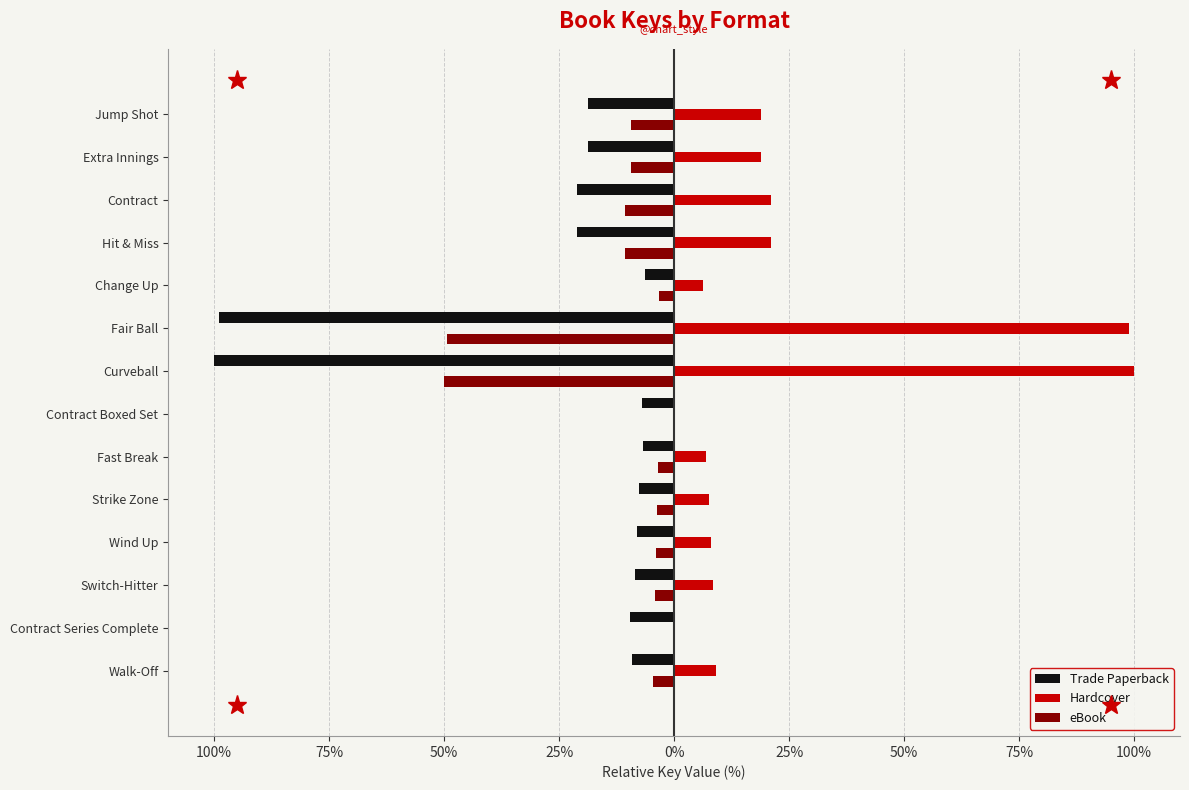

What are all the series names shown in the legend?

Trade Paperback, Hardcover, eBook